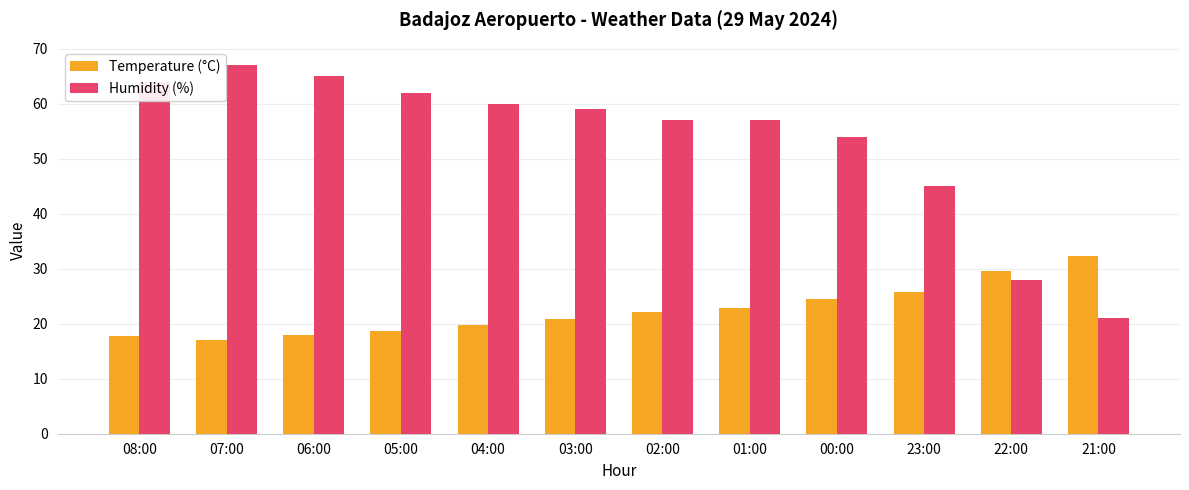

True or false: Temperature (°C) has a value of 31.4 at 01:00.

False